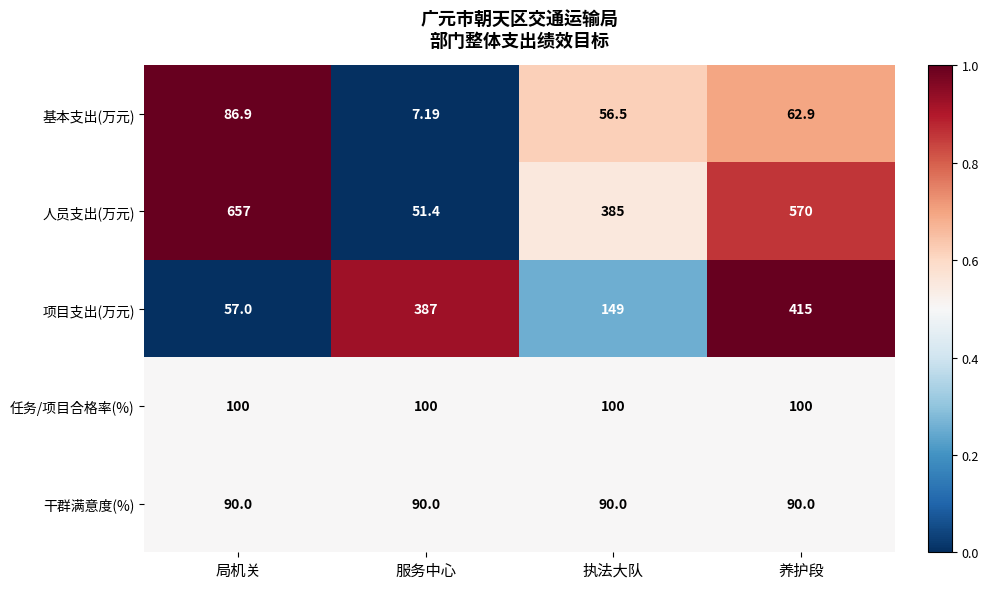

Which series has the largest range (max minus min)?

人员支出(万元)